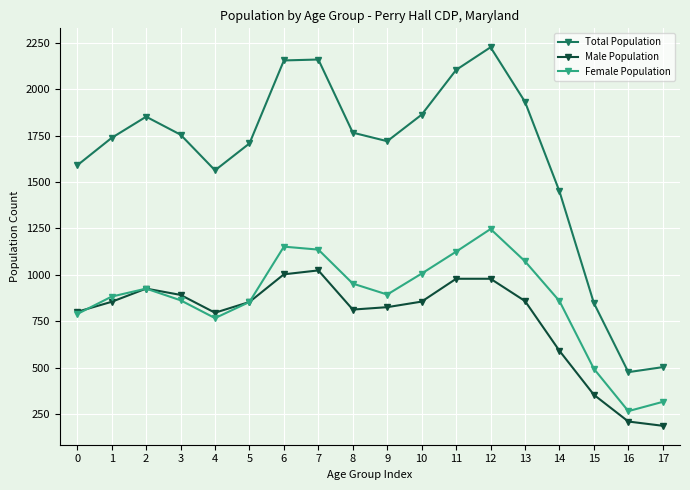

Count the number of data series in this chart.

3